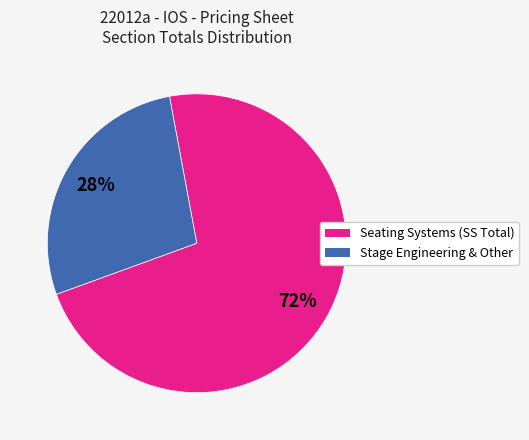

How many segments does this pie chart have?

2